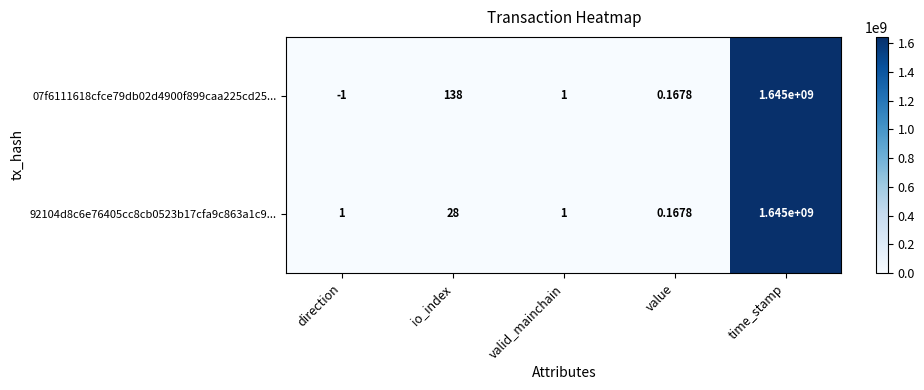

Which label corresponds to the largest value in the chart?

time_stamp